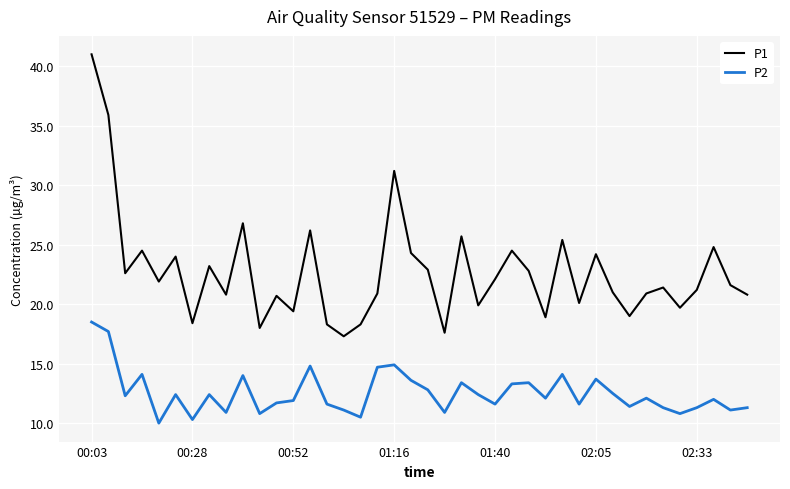

Rank the series by their maximum value, from lowest to highest.

P2, P1